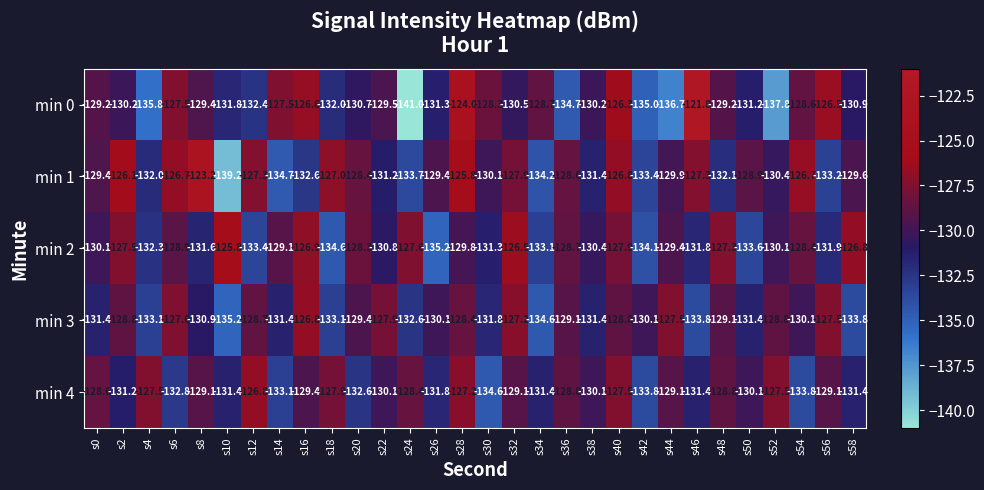

Is it true that min 1 equals -181.8 at s24?

False